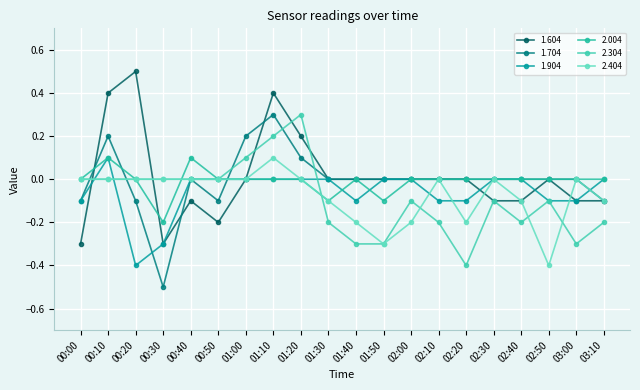

How many data points does each series have?

20